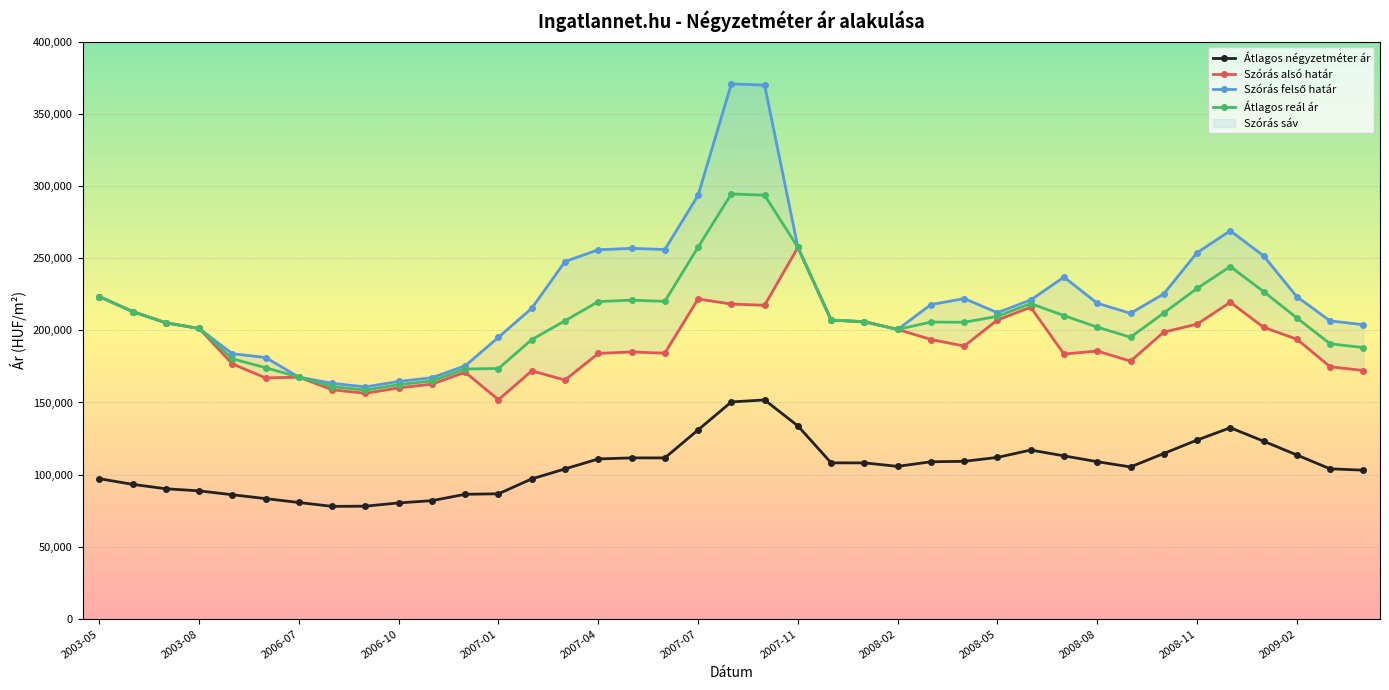

The Szórás felső határ series shows 389648 at 32. True or false?

False